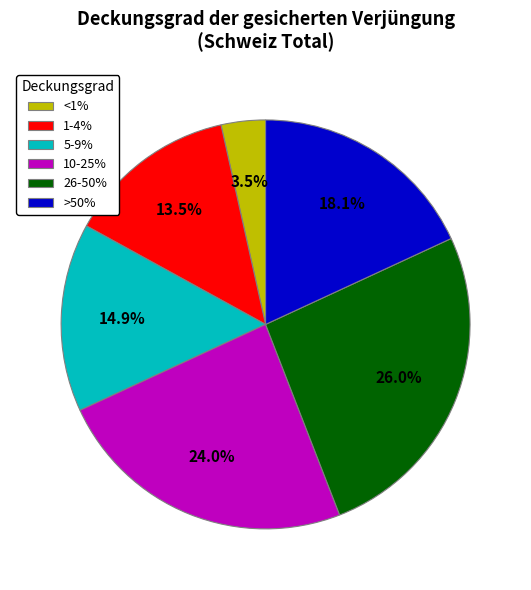

Which slice is the smallest?

<1%